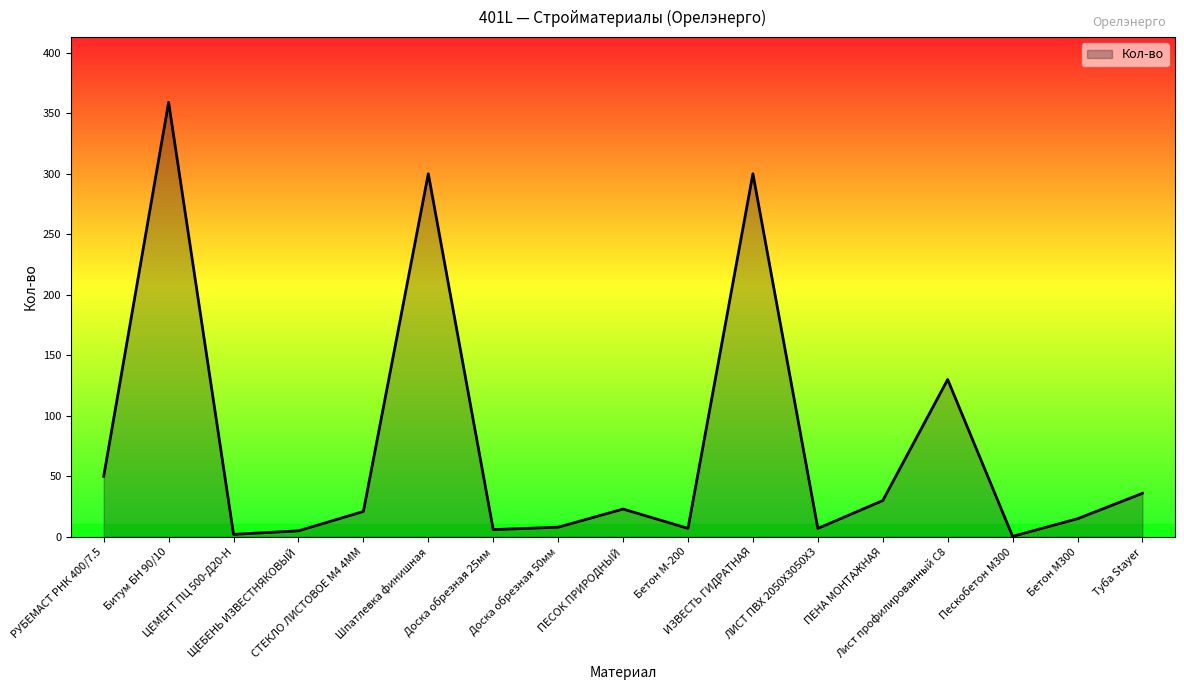

What is the average value?

76.4